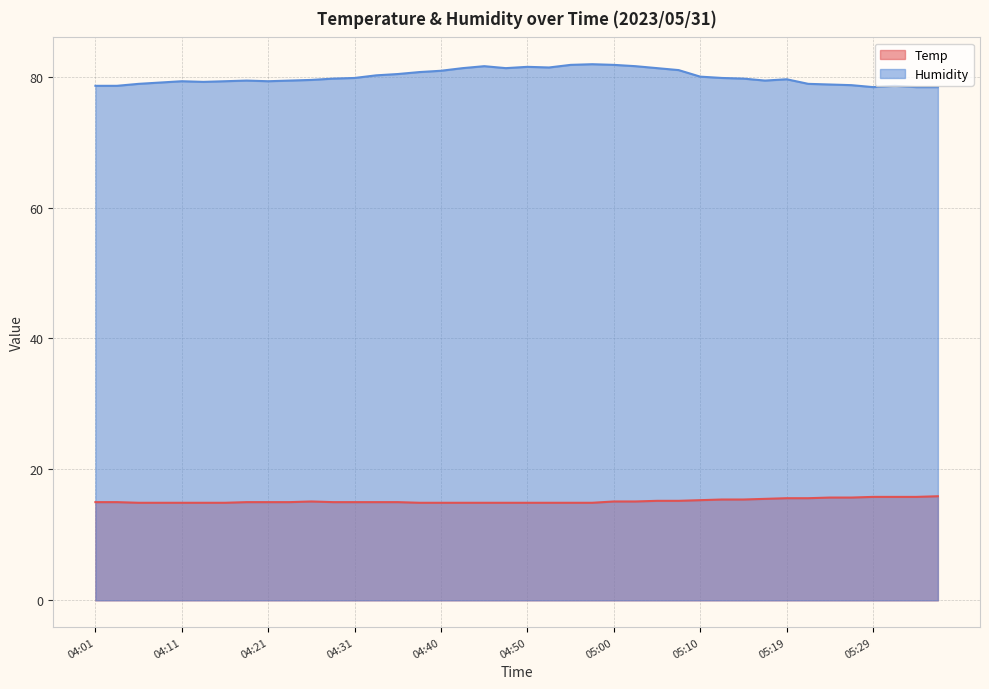

What is the label of the 3rd point from the left?

04:06